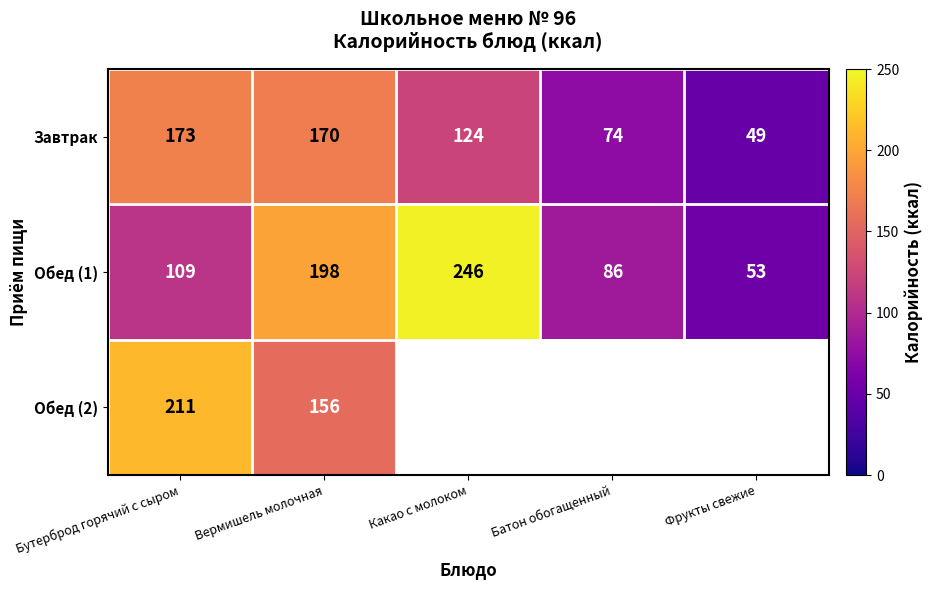

At which label is Обед (1) closest to 149?

Бутерброд горячий с сыром